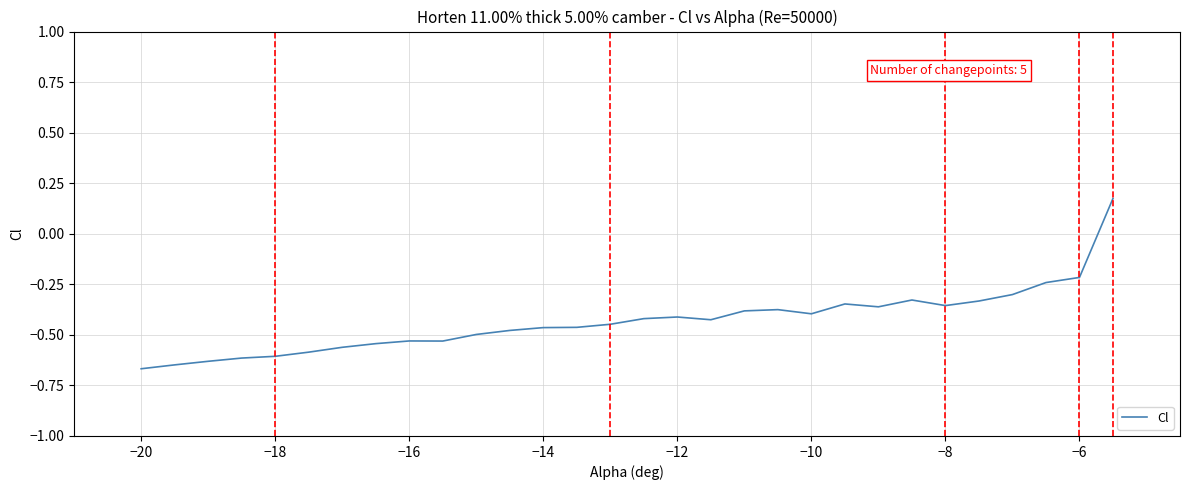

What is the difference between the maximum and minimum values?

0.8